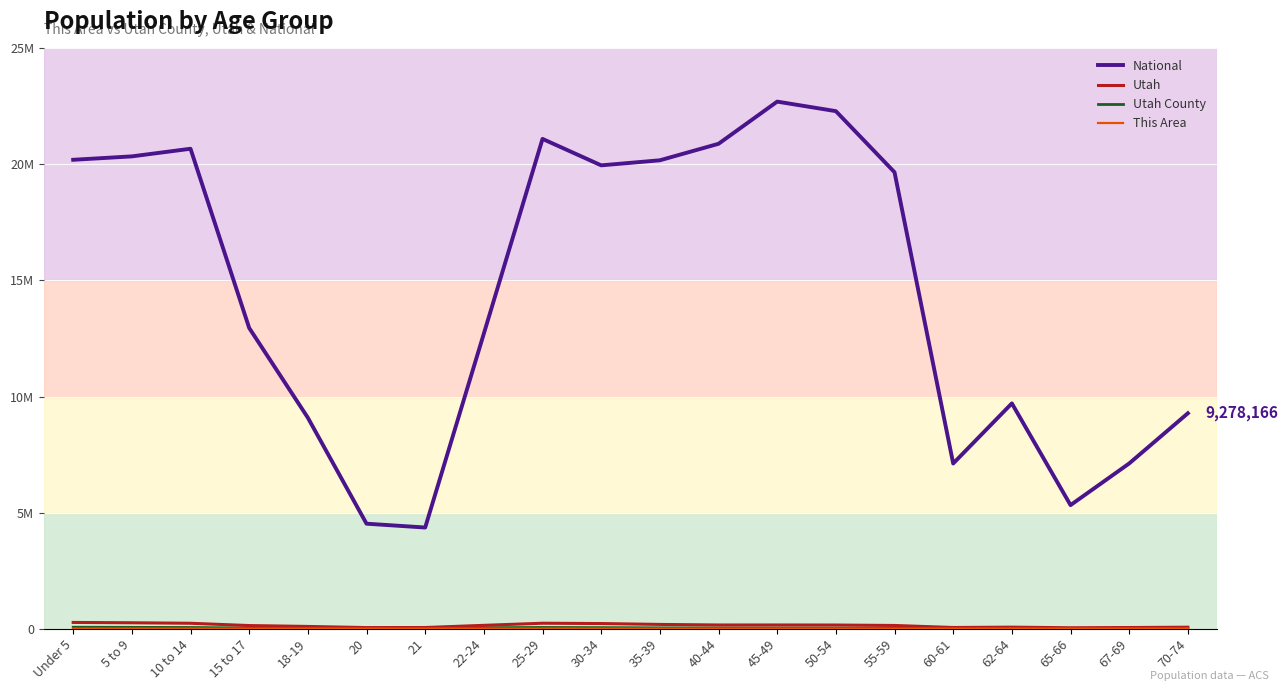

Is the value of National at 22-24 greater than the value of Utah at 20?

Yes